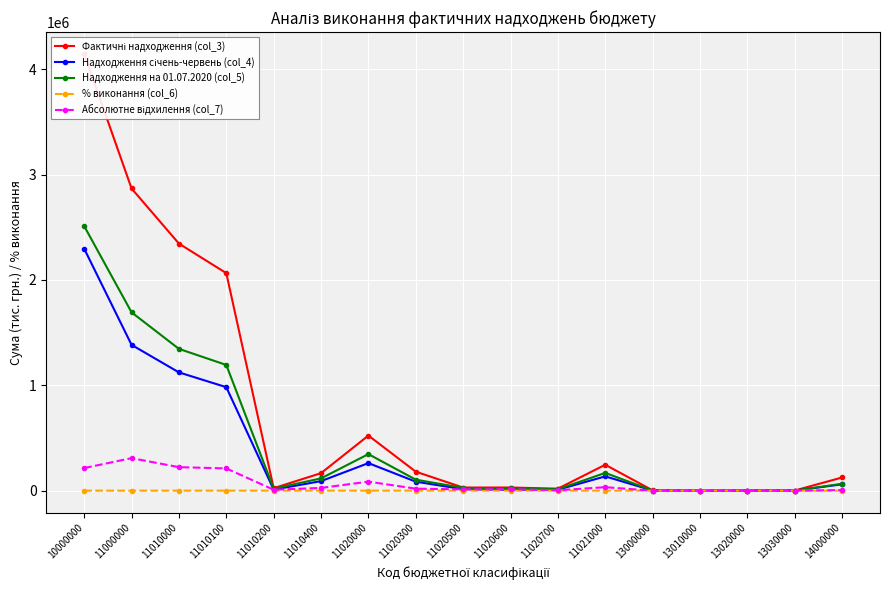

The value of Фактичні надходження (col_3) at 11010100 is 842279.7. True or false?

False